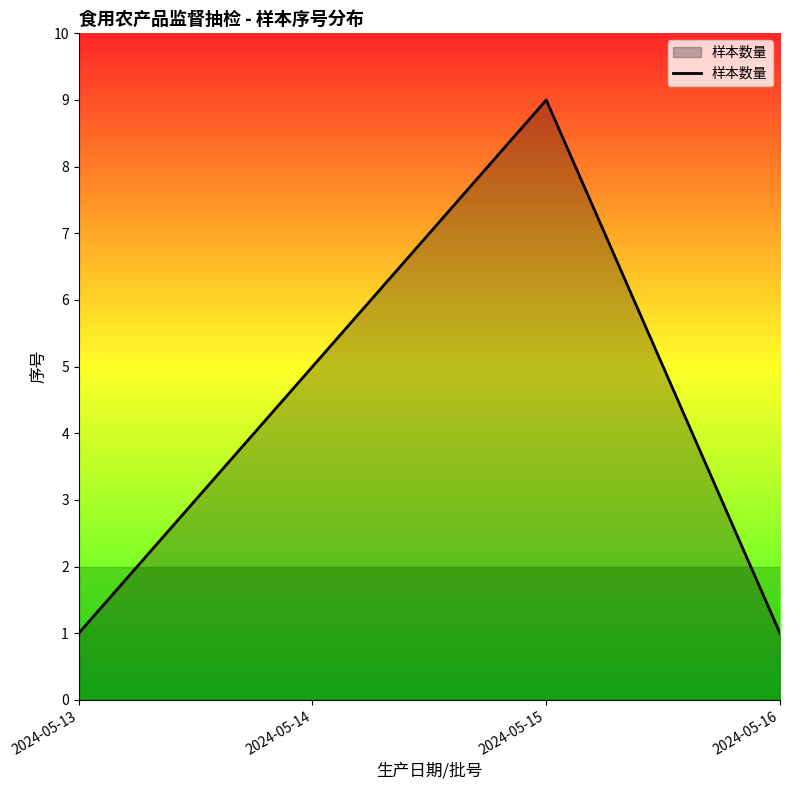

Between 2024-05-16 and 2024-05-14, which is larger?

2024-05-14